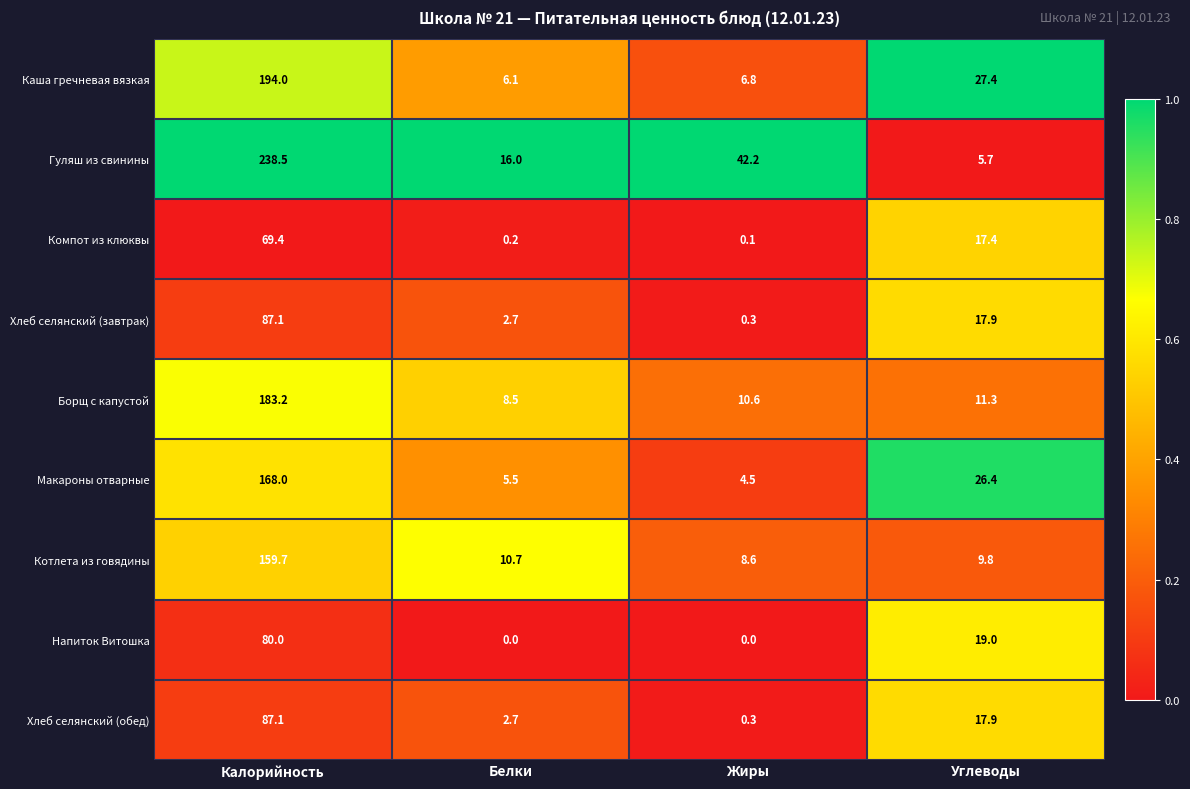

Which series has the largest total across all categories?

Гуляш из свинины